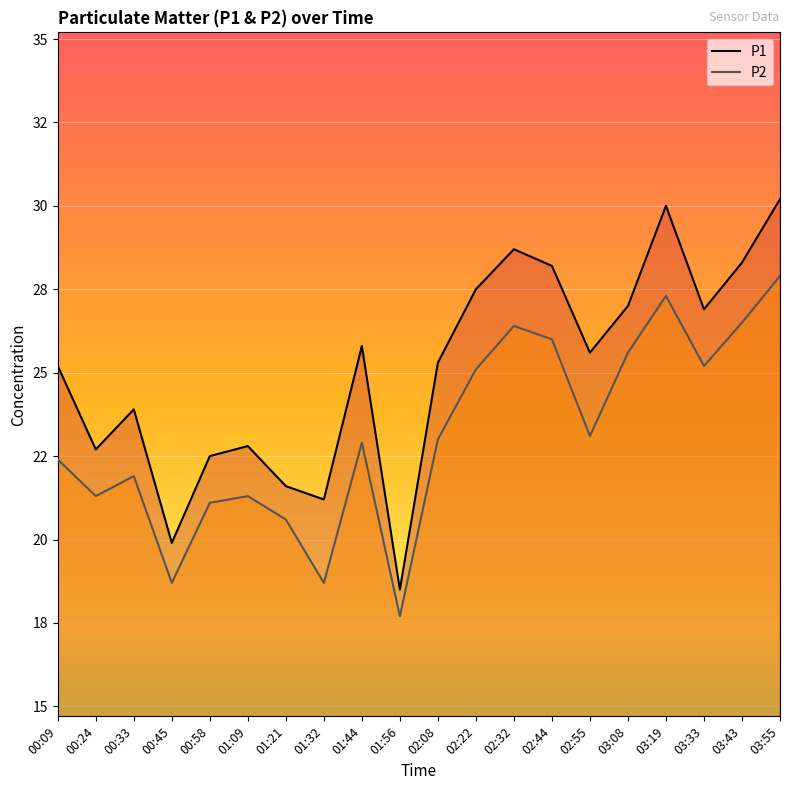

True or false: P2 and P1 intersect in this chart.

False